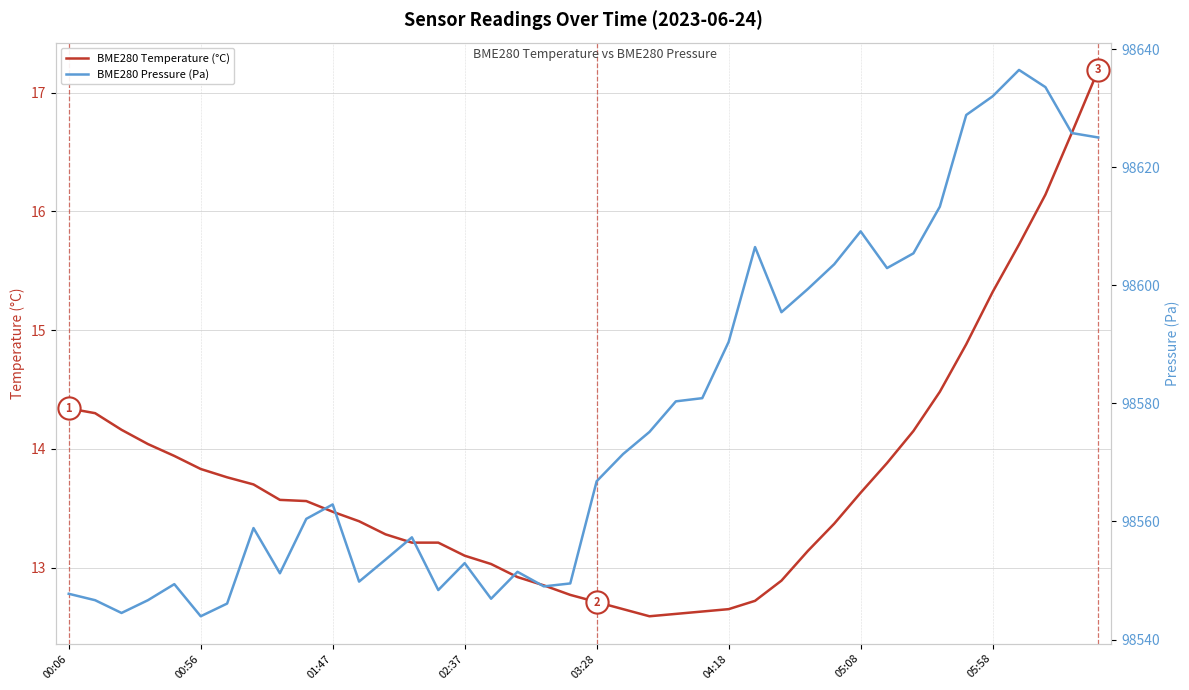

How many interior local valleys does the BME280 Temperature (°C) series have?

1